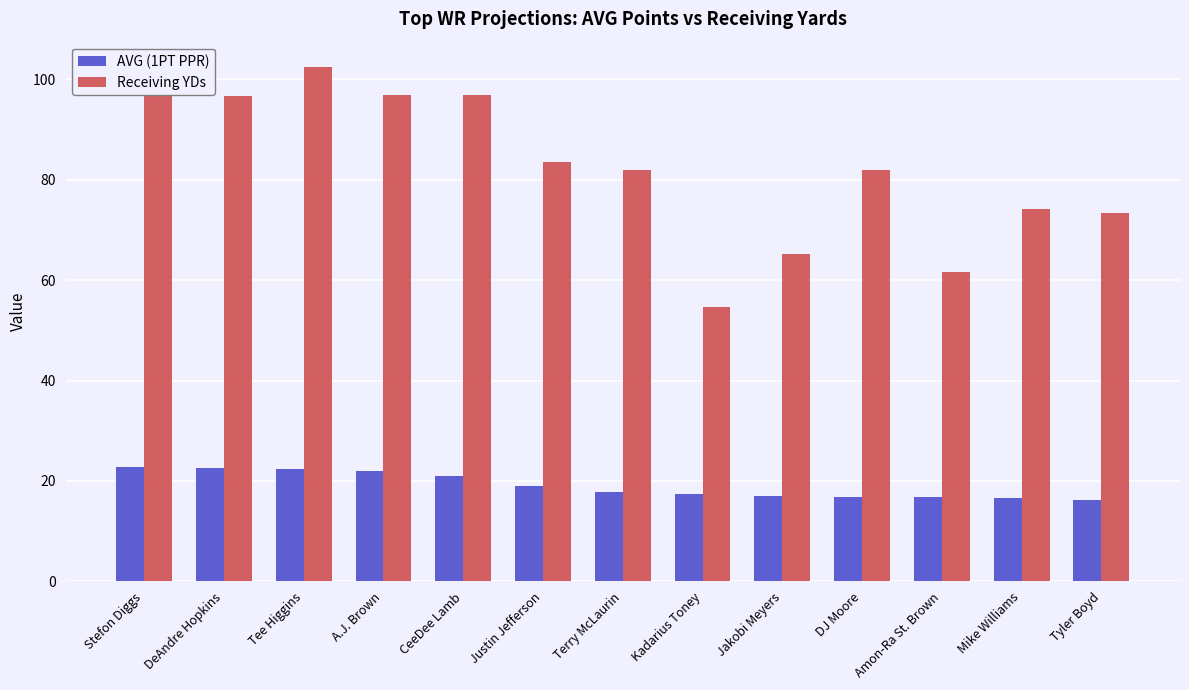

Rank the series by their maximum value, from highest to lowest.

Receiving YDs, AVG (1PT PPR)